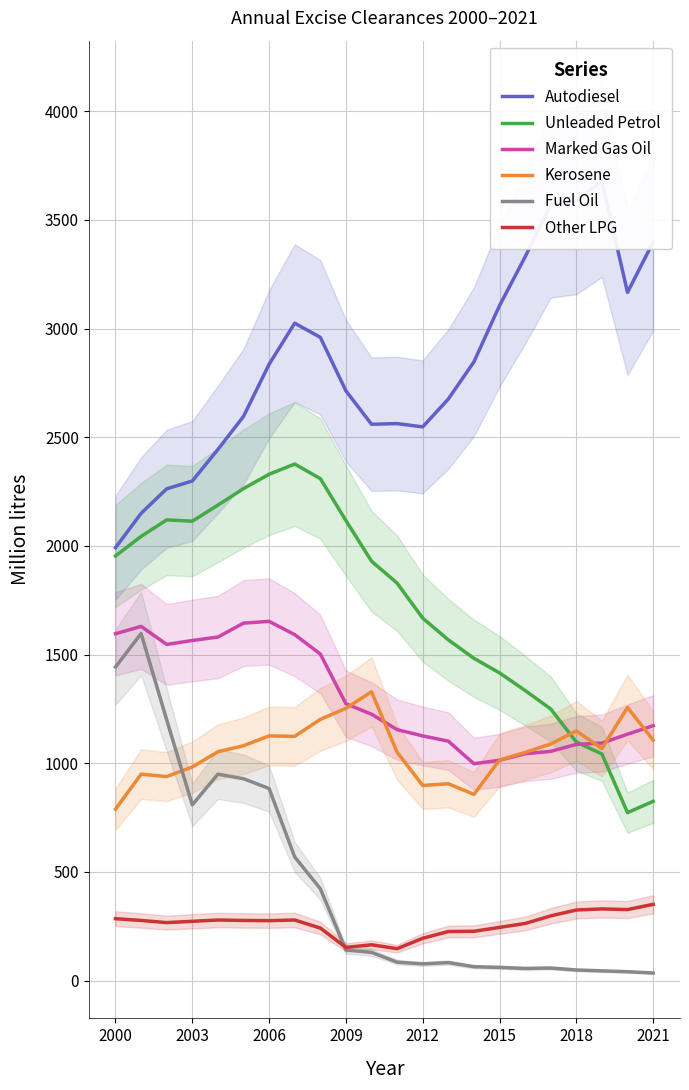

Is this an area chart (filled region under the line)?

No